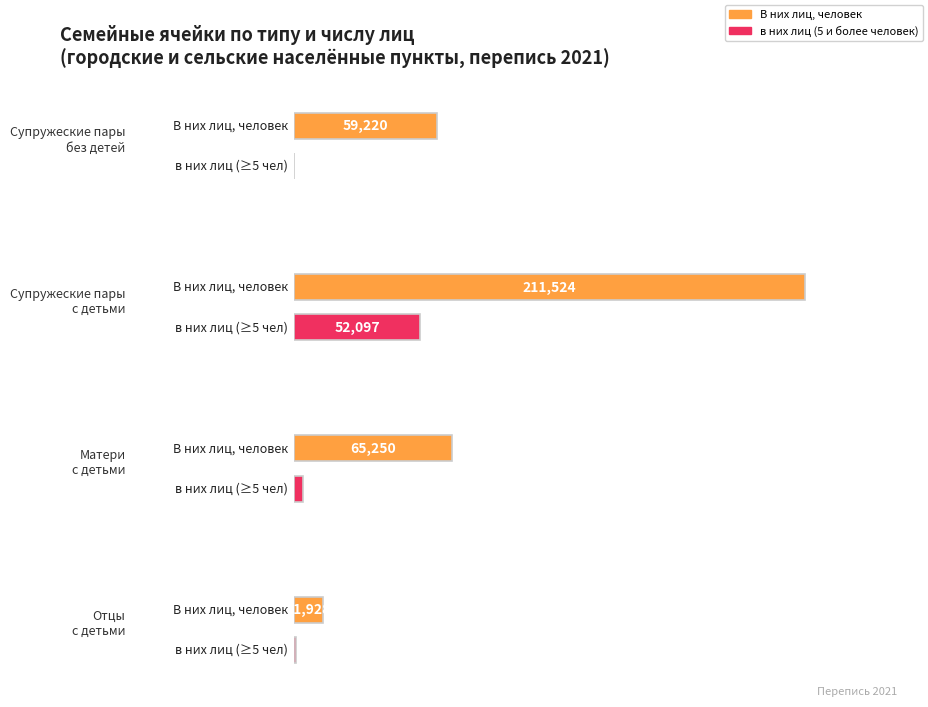

What is the sum of all в них лиц (5 и более) values?

56225